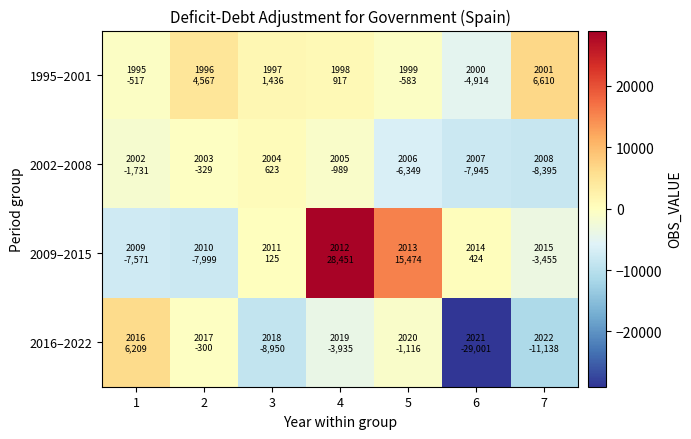

What is the spread (max minus min) of values at 6?

29425